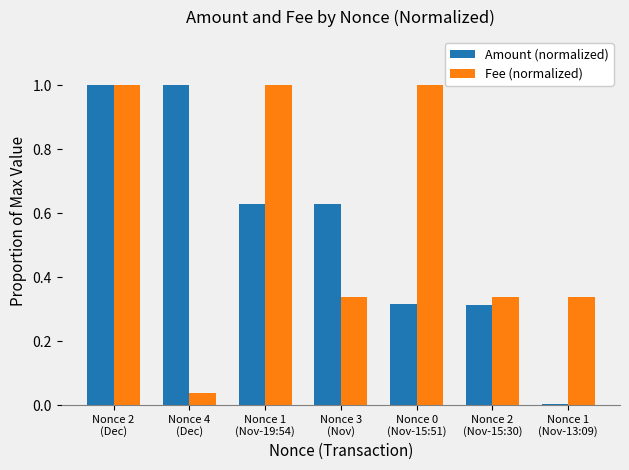

Does the chart contain stacked bars?

No